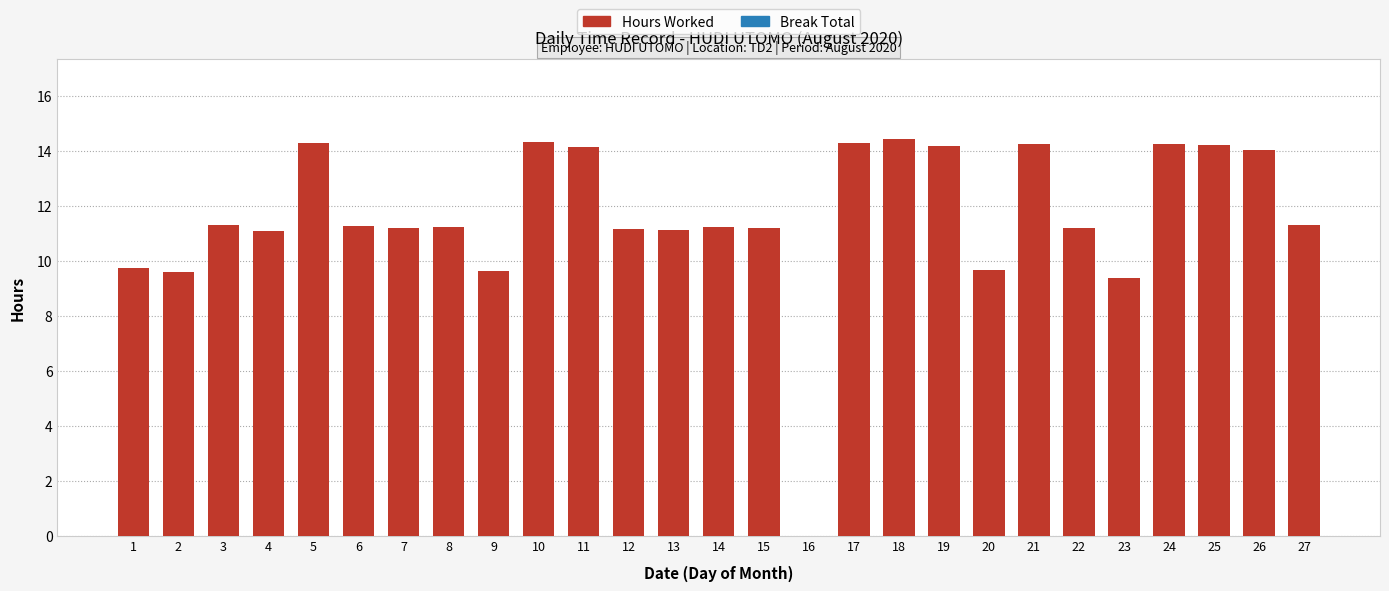

How many series are shown in this chart?

1